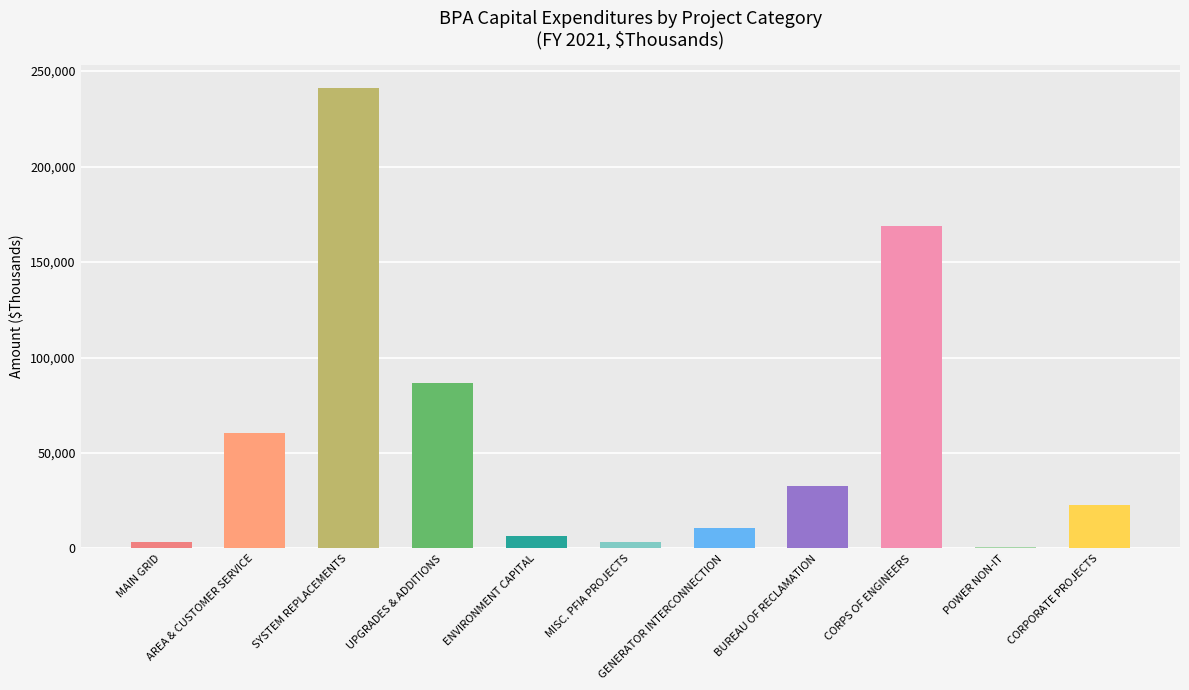

What is the maximum value shown in the chart?

241222.8